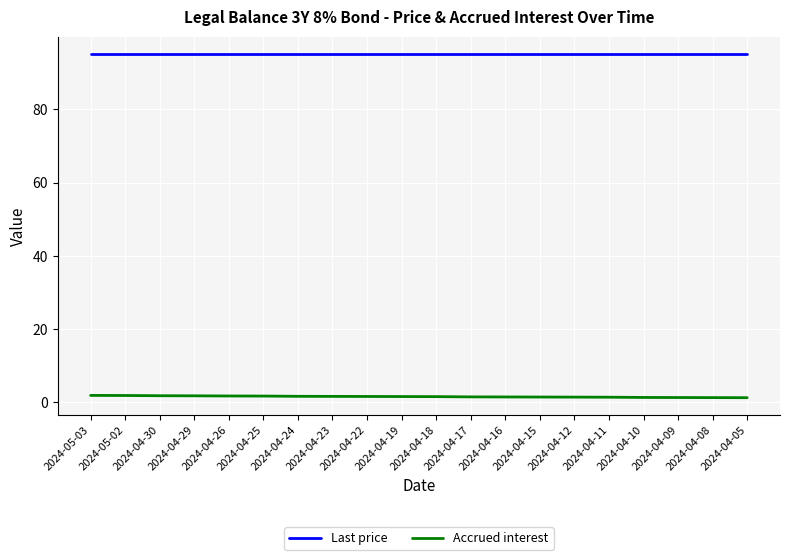

What is the lowest value of the Last price series?

95.1